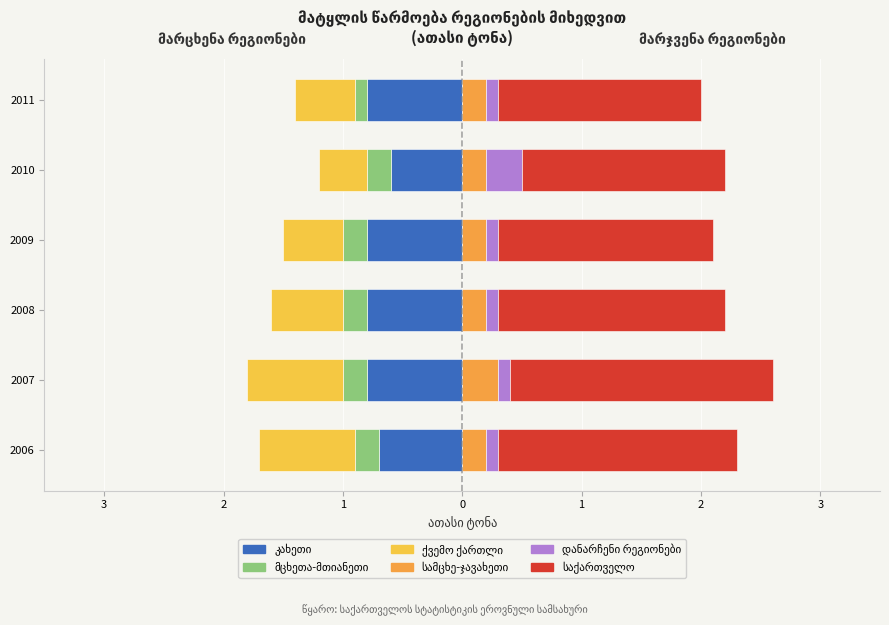

How many დანარჩენი რეგიონები values are between 0 and 1?

6